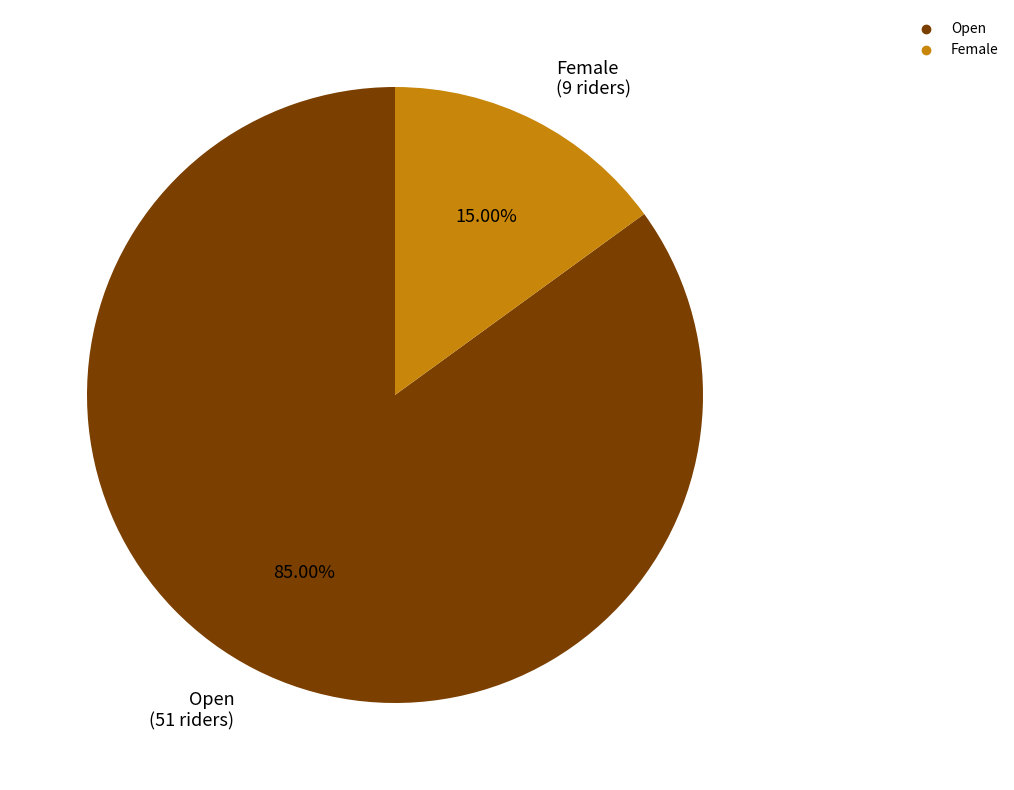

Do Female and Open together represent more than half of the pie?

Yes